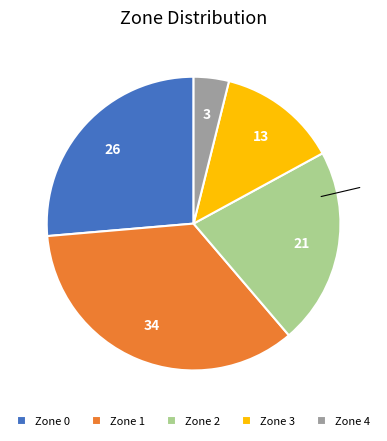

The Zone 3 slice represents 13% of the pie. True or false?

True